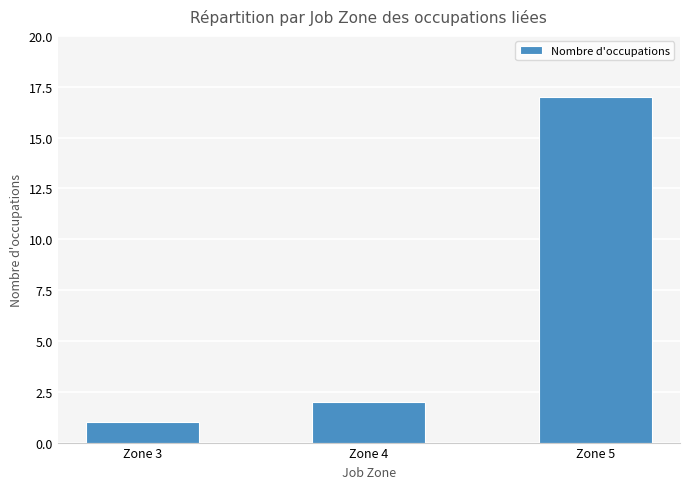

The chart shows a value of 3 at Zone 4. True or false?

False